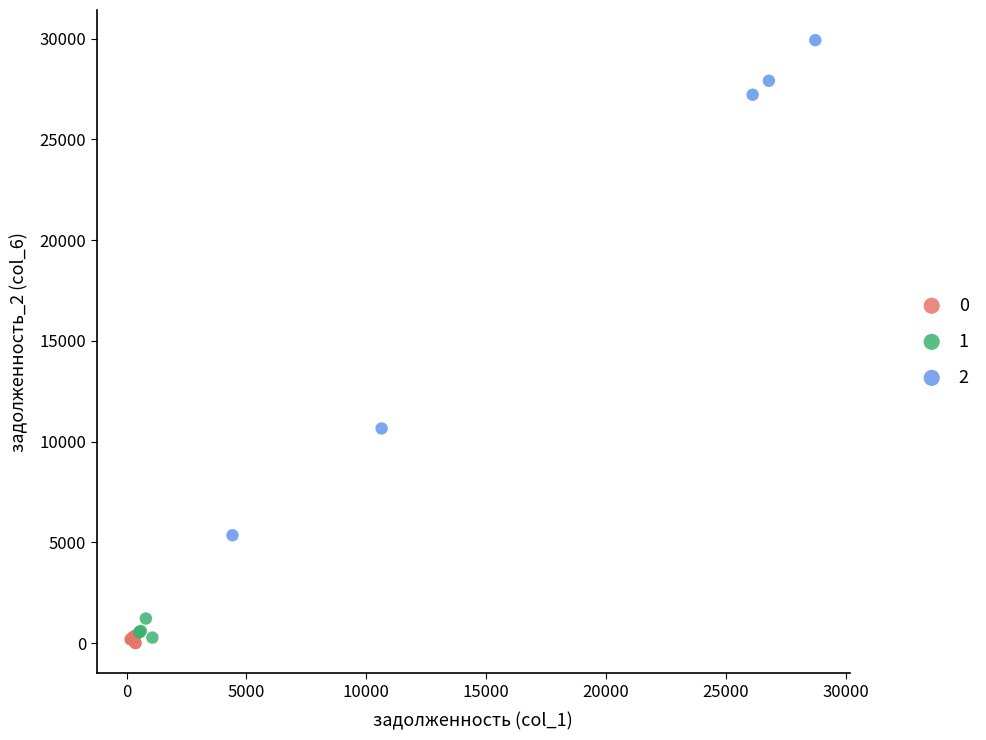

What are all the series names shown in the legend?

0, 1, 2